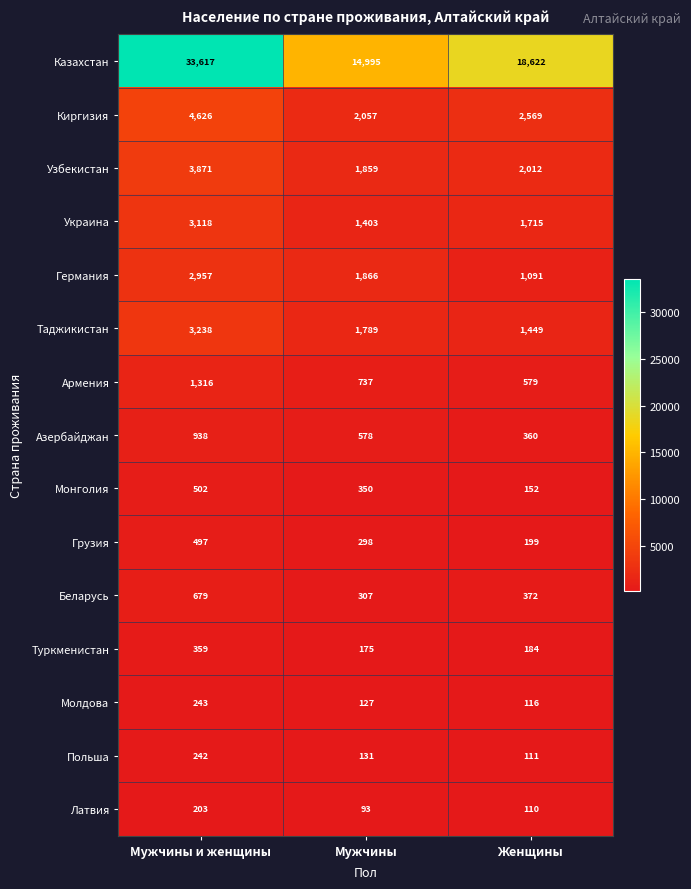

Which series changed the most between Мужчины and Женщины?

Казахстан